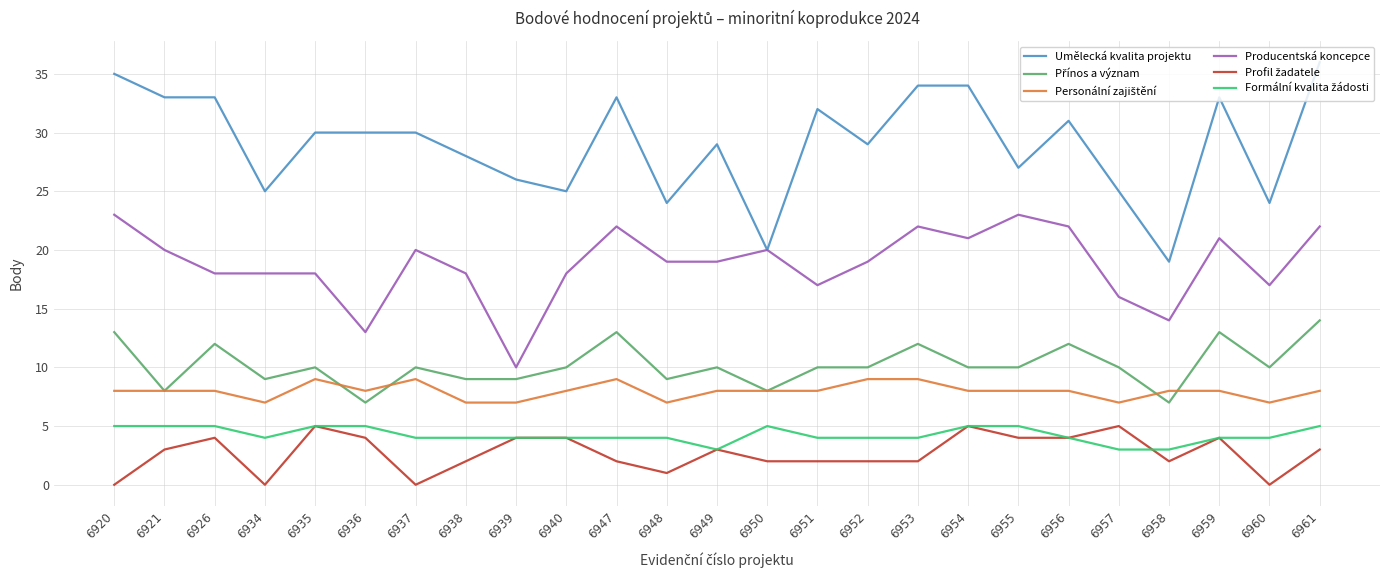

What is the greatest value displayed?

36